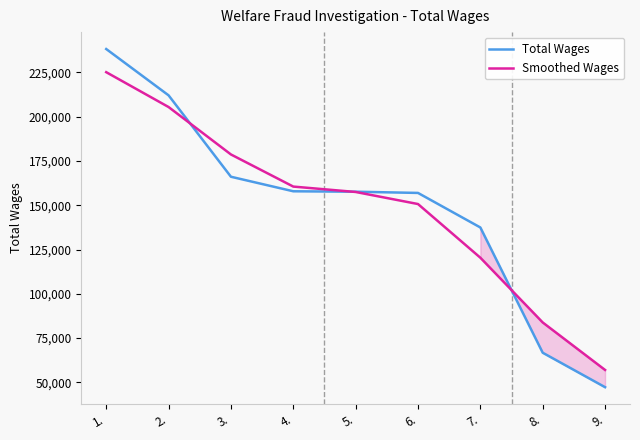

Between 6. and 4., which is larger?

4.